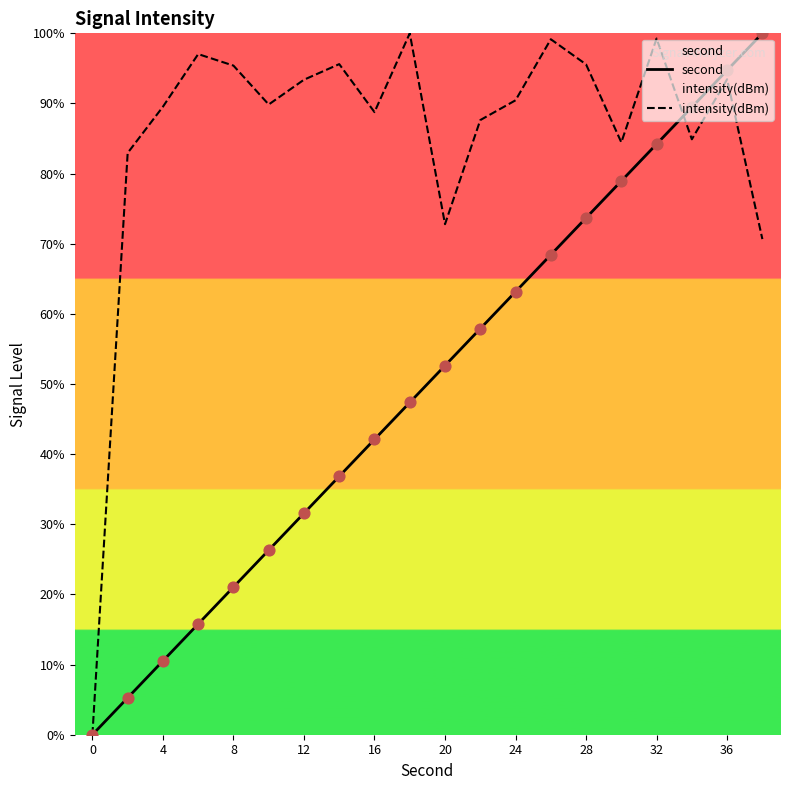

At how many categories does at least one series exceed 73?

18